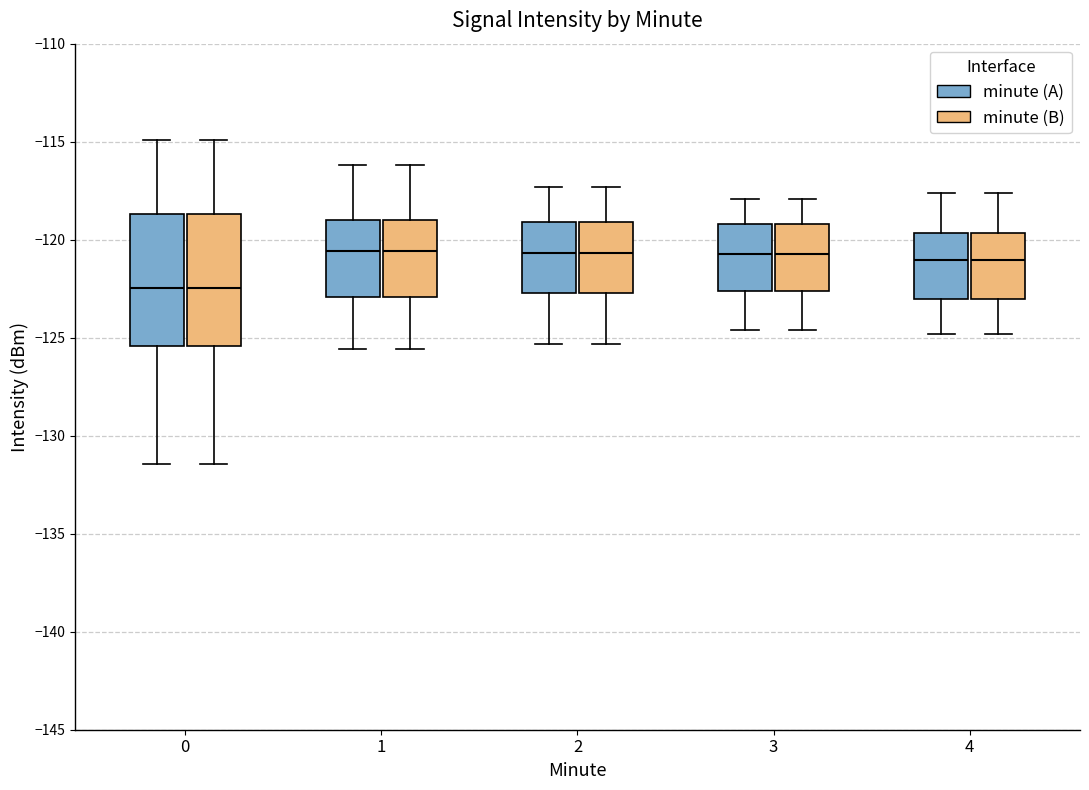

Reading left to right, transcribe this box plot: for each box, give where its median line is, the range the box spans, and where its two whiskers end, as read against the y-axis. The values are not printed on the chart, so give them approximately, as read against the axis.

0 (minute (A)): median -122.5, box -125.5 to -118.5, whiskers -131.5 to -115.0
0 (minute (B)): median -122.5, box -125.5 to -118.5, whiskers -131.5 to -115.0
1 (minute (A)): median -120.5, box -123.0 to -119.0, whiskers -125.5 to -116.0
1 (minute (B)): median -120.5, box -123.0 to -119.0, whiskers -125.5 to -116.0
2 (minute (A)): median -120.5, box -122.5 to -119.0, whiskers -125.5 to -117.5
2 (minute (B)): median -120.5, box -122.5 to -119.0, whiskers -125.5 to -117.5
3 (minute (A)): median -120.5, box -122.5 to -119.0, whiskers -124.5 to -118.0
3 (minute (B)): median -120.5, box -122.5 to -119.0, whiskers -124.5 to -118.0
4 (minute (A)): median -121.0, box -123.0 to -119.5, whiskers -125.0 to -117.5
4 (minute (B)): median -121.0, box -123.0 to -119.5, whiskers -125.0 to -117.5